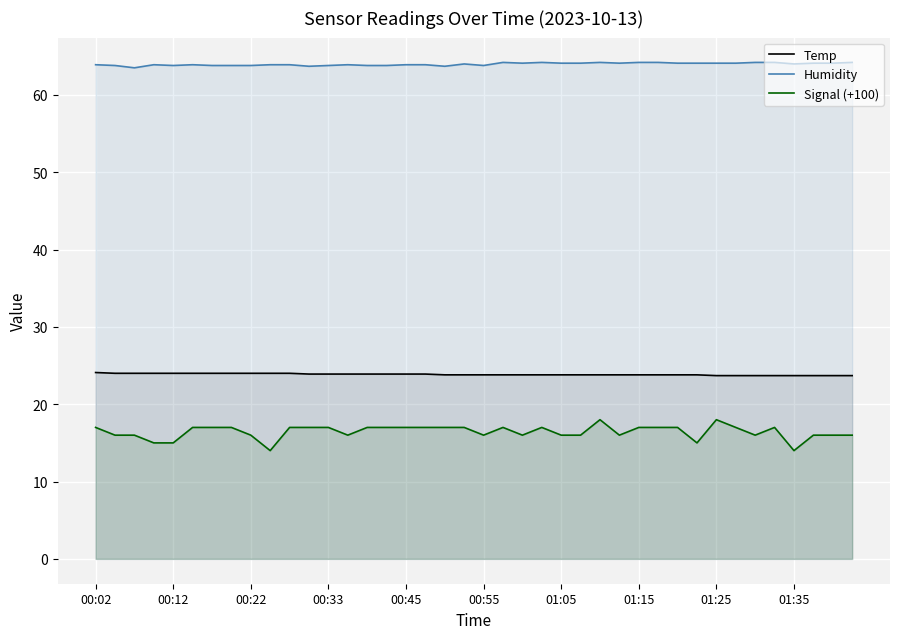

What is the maximum value for Humidity?

64.2